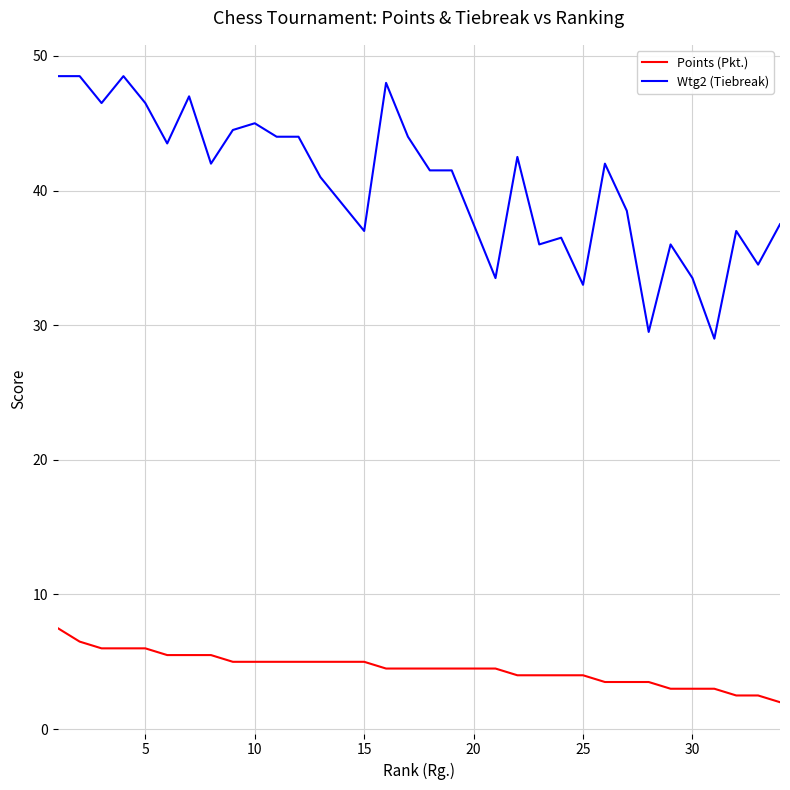

True or false: Wtg2 (Tiebreak) and Points (Pkt.) cross at least once.

False